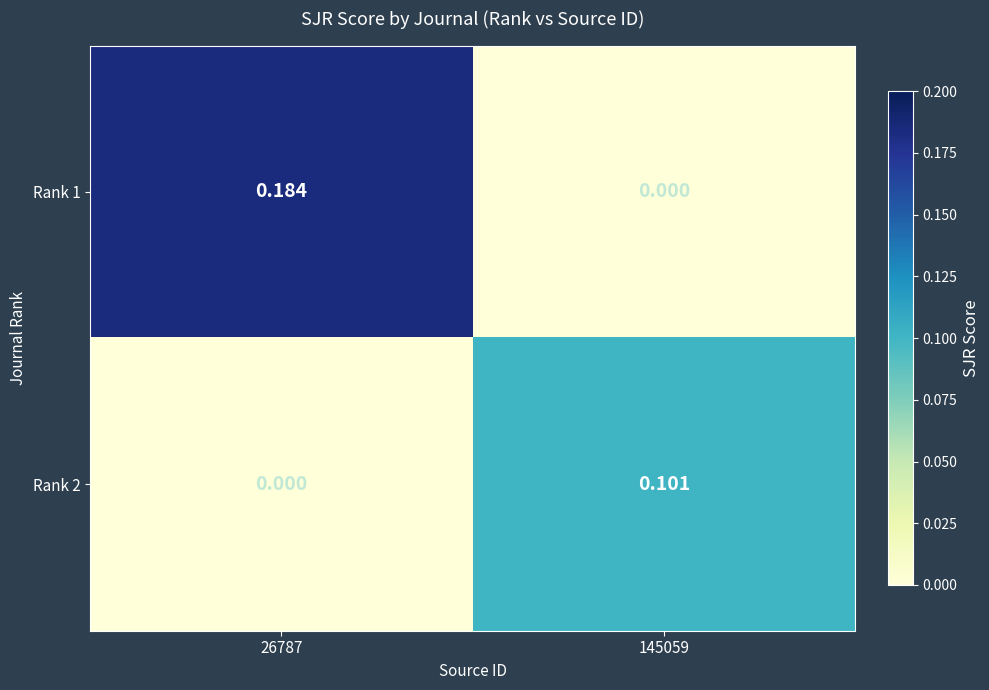

Is the value of Rank 1 at 26787 greater than the value of Rank 2 at 26787?

Yes